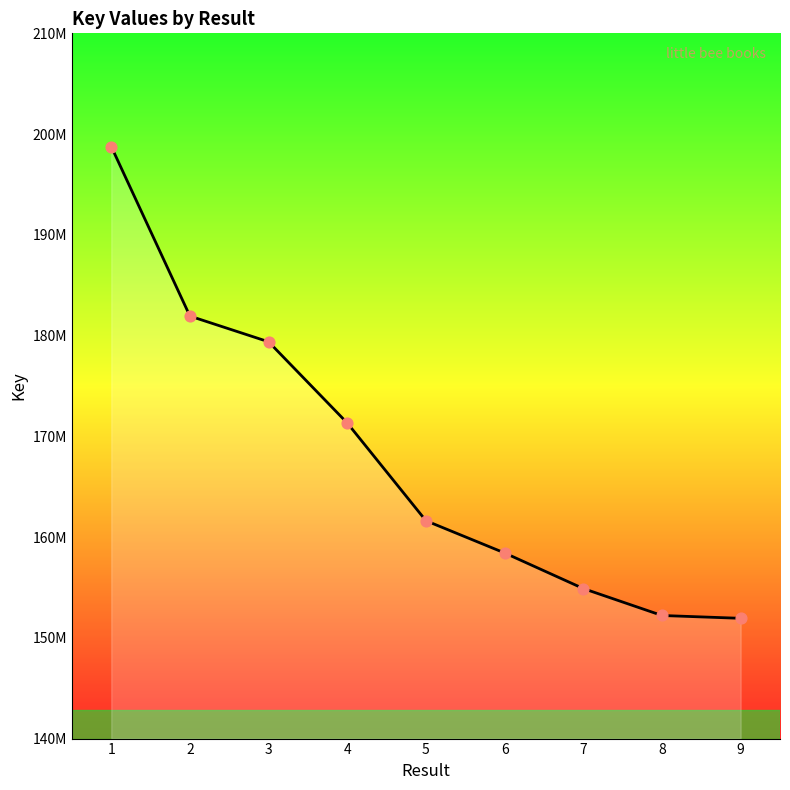

Does the chart have visible grid lines?

No